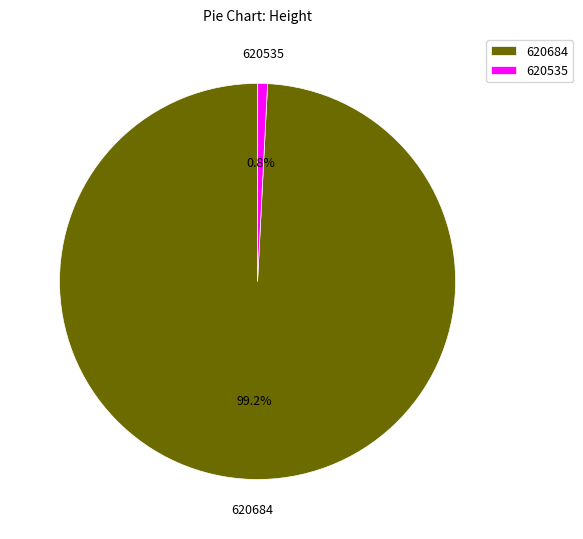

Count the number of slices in the pie.

2